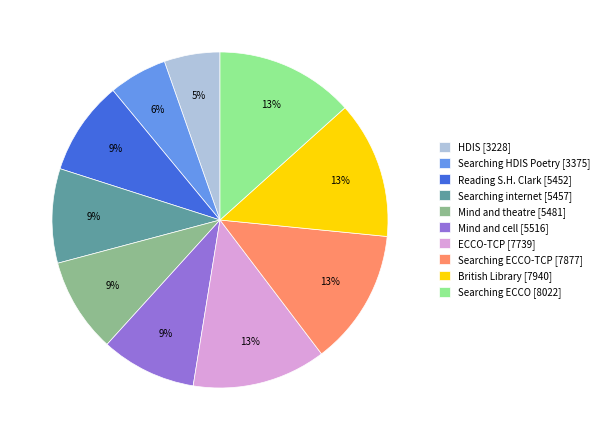

Do Reading S.H. Clark [5452] and HDIS [3228] together represent more than half of the pie?

No